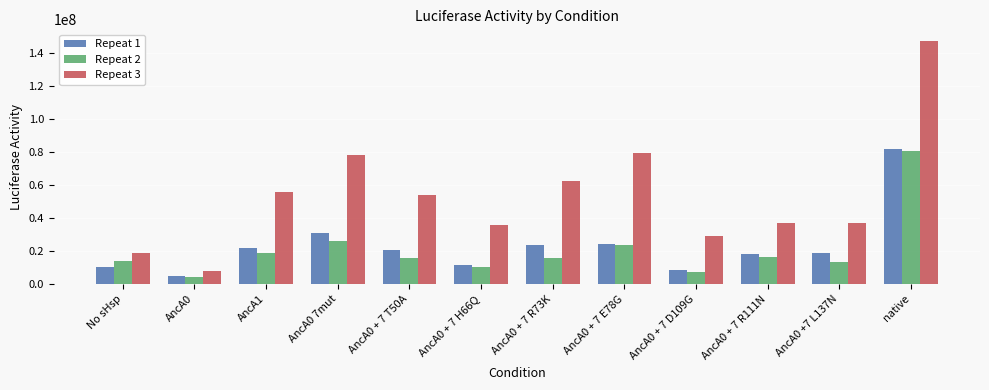

At how many categories does at least one series exceed 123254823?

1